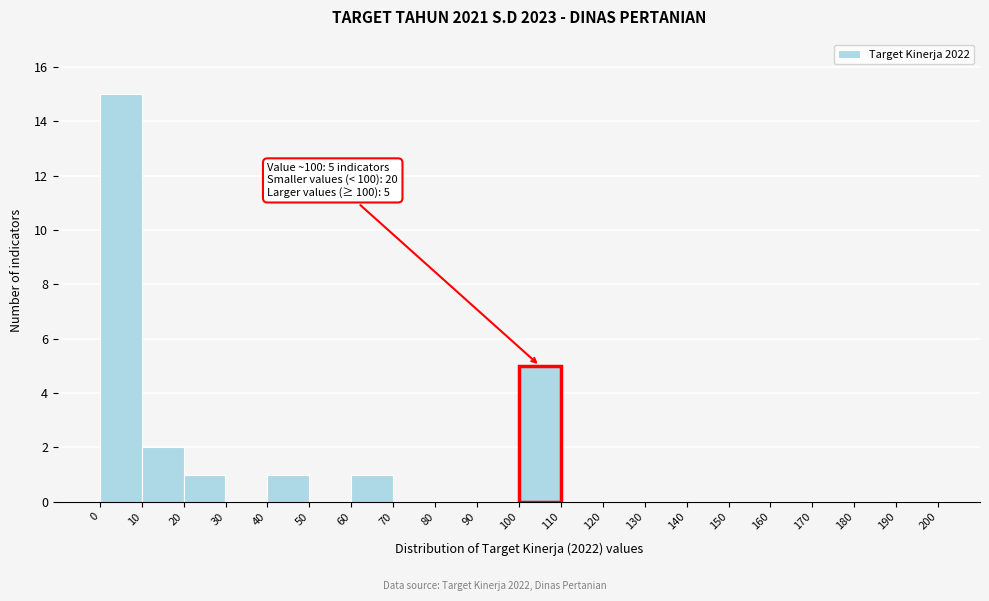

Over which range of the x-axis is the bar tallest?

0 to 10